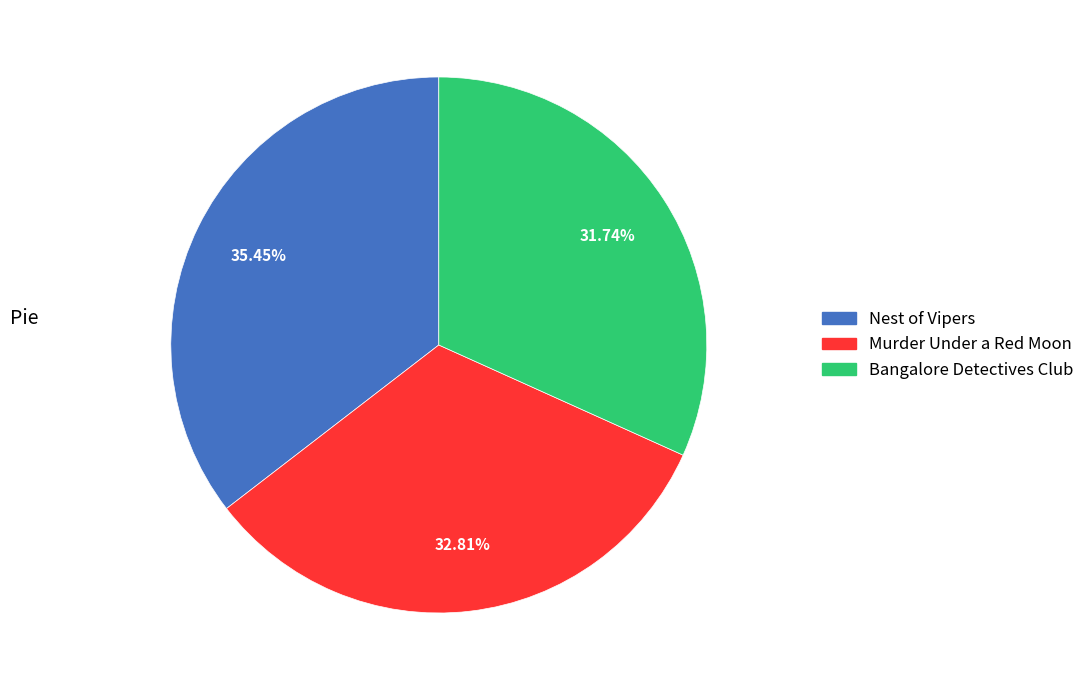

Does any single category account for the majority?

No